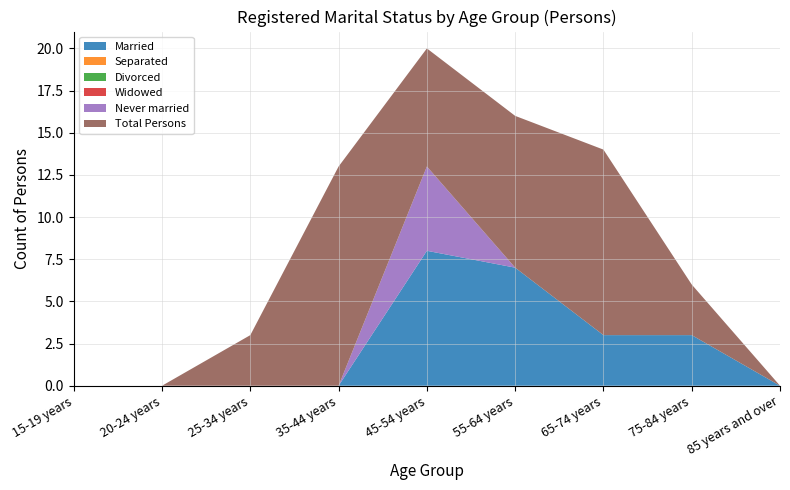

Reading left to right, what are all the values shown in this chart?

Married: 0	0	0	0	8	7	3	3	0
Separated: 0	0	0	0	0	0	0	0	0
Divorced: 0	0	0	0	0	0	0	0	0
Widowed: 0	0	0	0	0	0	0	0	0
Never married: 0	0	0	0	5	0	0	0	0
Total Persons: 0	0	3	13	7	9	11	3	0